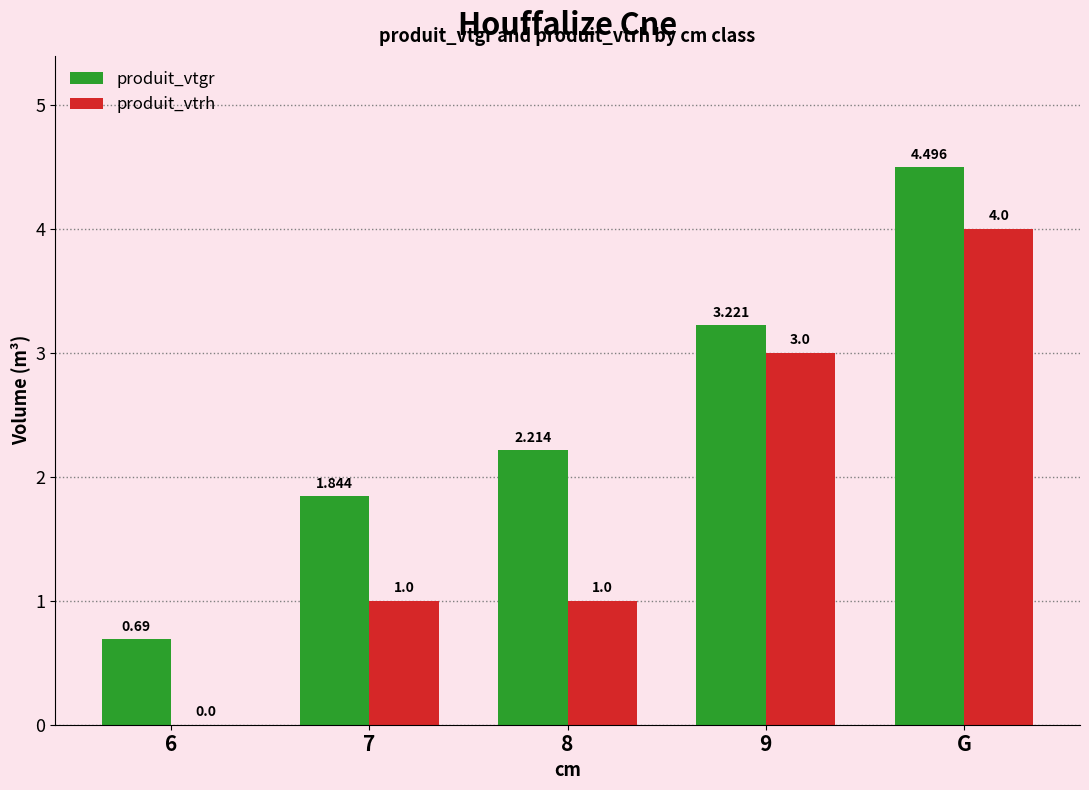

Count the number of categories in the chart.

5